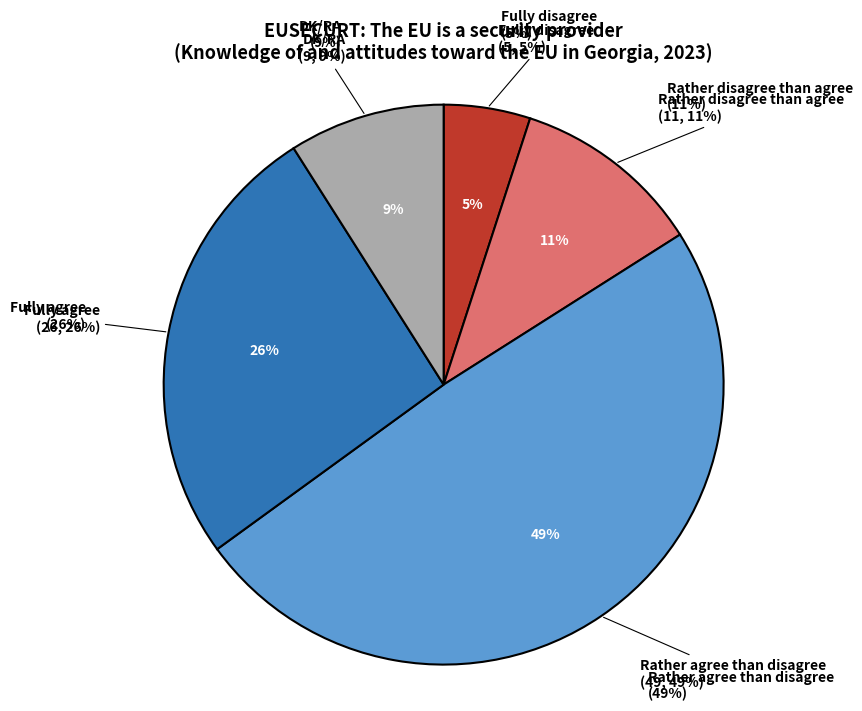

Combined, do DK/RA and Rather agree than disagree account for over 50%?

Yes